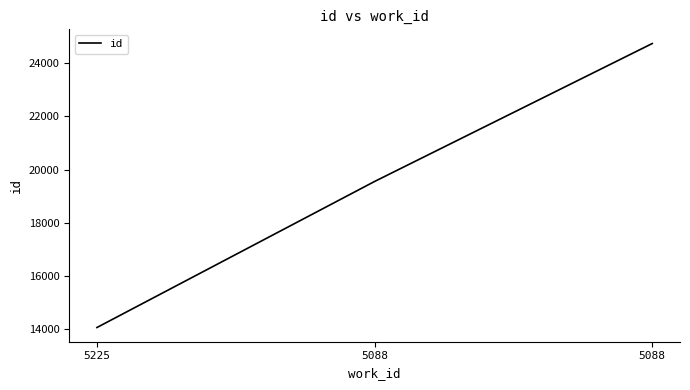

What is the value of the 1st point from the left?

14056